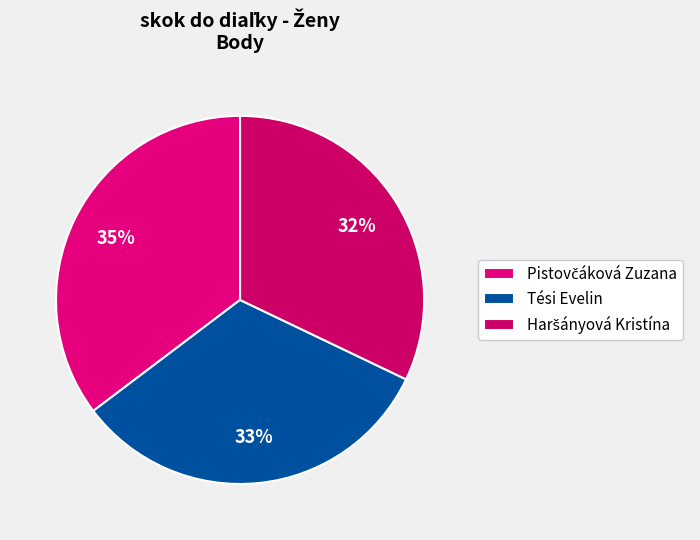

Which category has the biggest portion of the pie?

Pistovčáková Zuzana